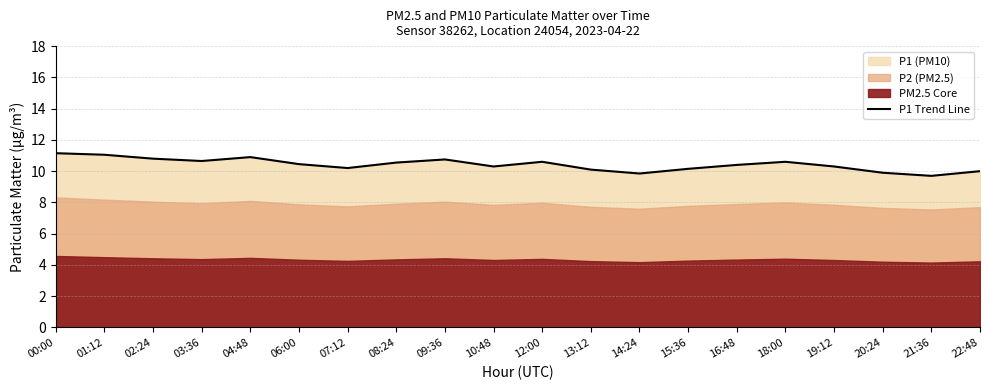

Reading left to right, transcribe all the data shown in this chart.

11.2	11.1	10.8	10.7	10.9	10.4	10.2	10.6	10.8	10.3	10.6	10.1	9.8	10.2	10.4	10.6	10.3	9.9	9.7	10.0